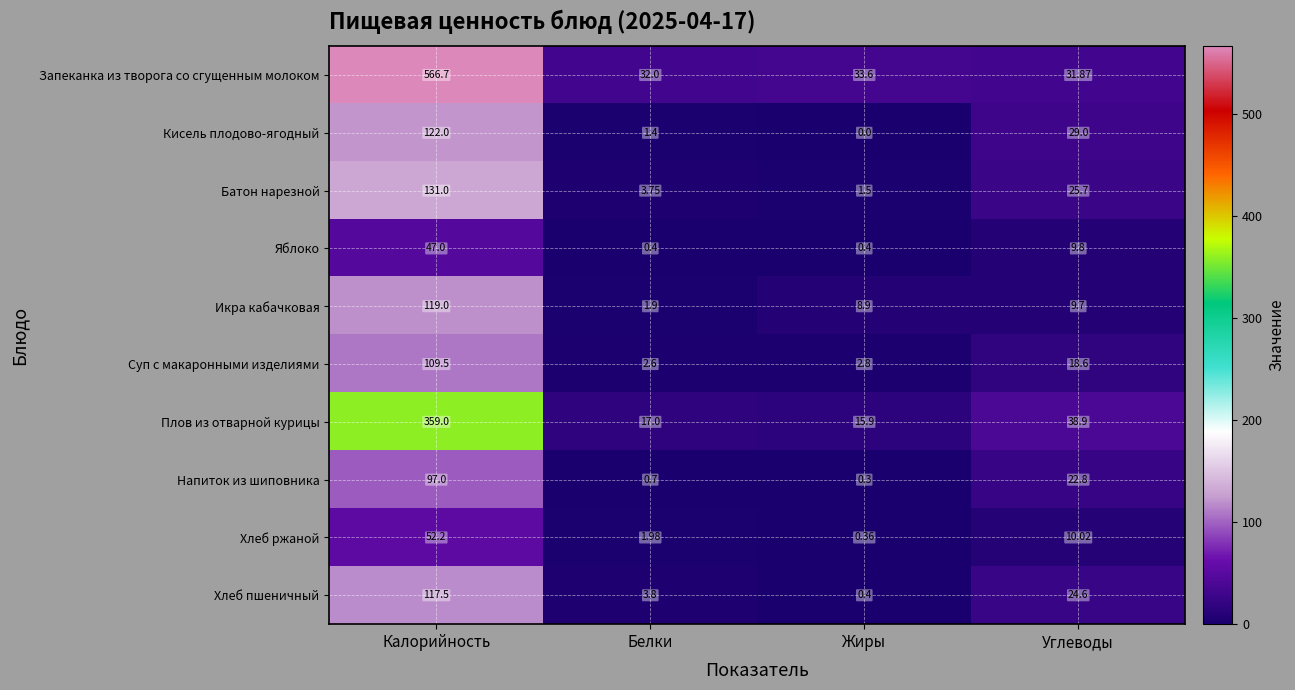

Which series changed the most between Калорийность and Белки?

Запеканка из творога со сгущенным молоком